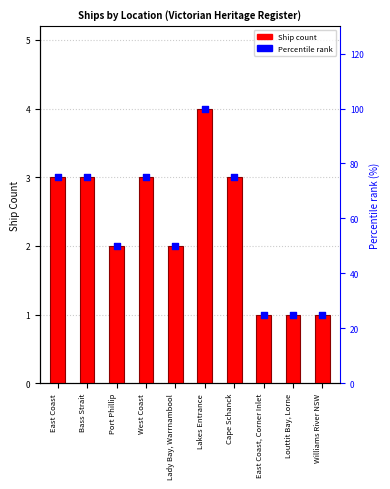

Is the value of Ship Count at East Coast greater than the value of Percentile rank at Lakes Entrance?

No